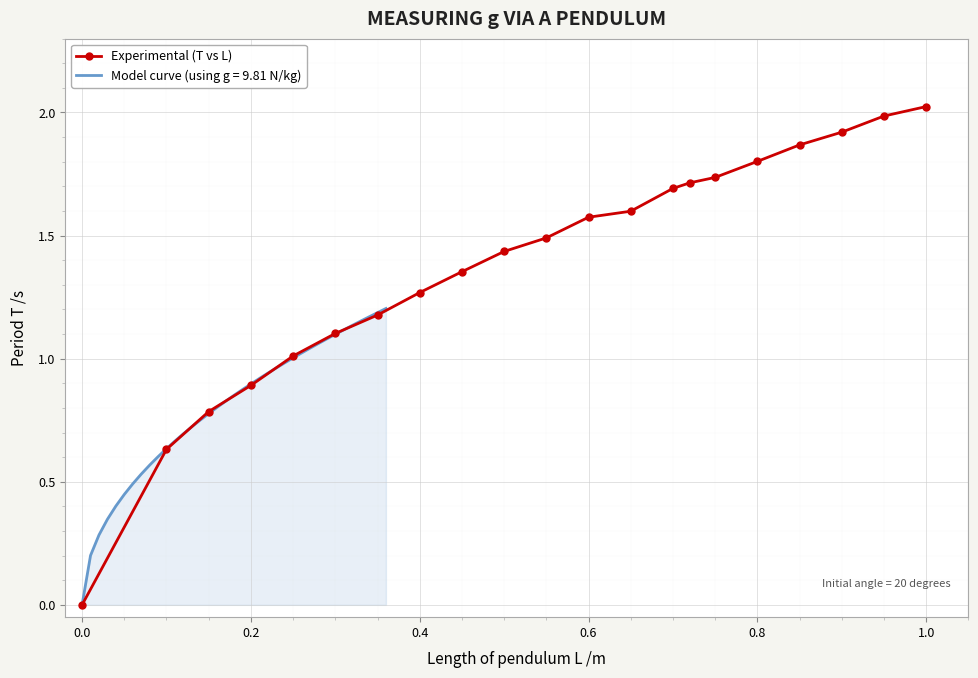

What is the sum of all values?

29.1